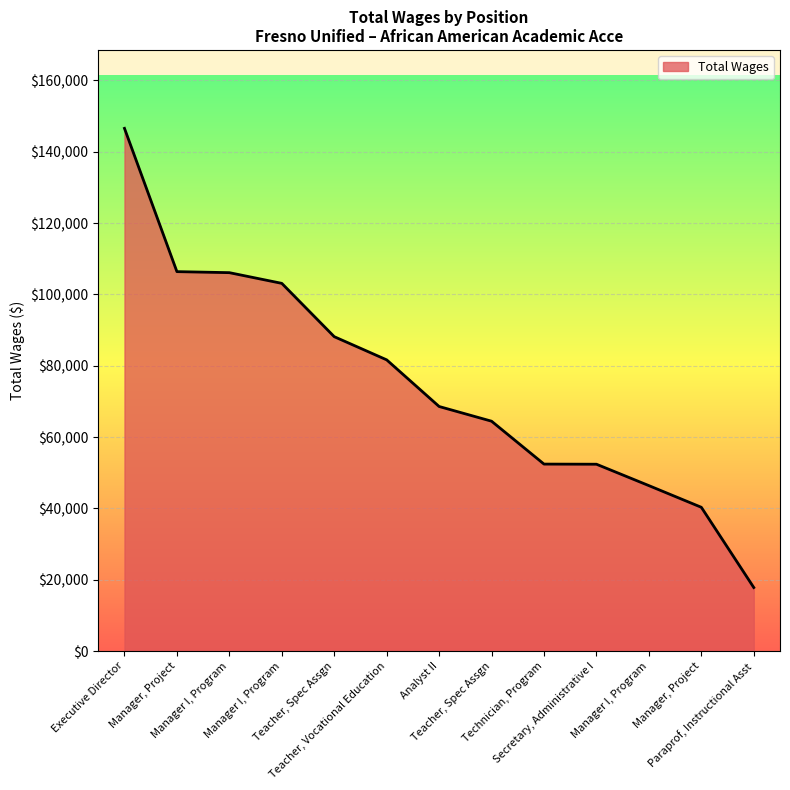

Which has a higher value, Manager, Project or Manager I, Program?

Manager, Project